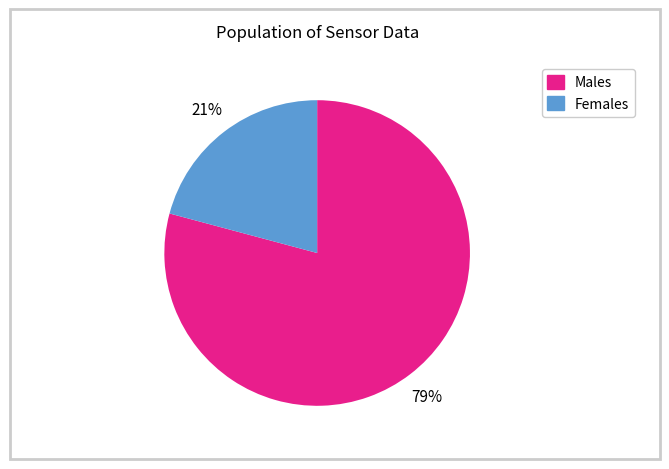

To the nearest percent, what is the average slice percentage?

50%